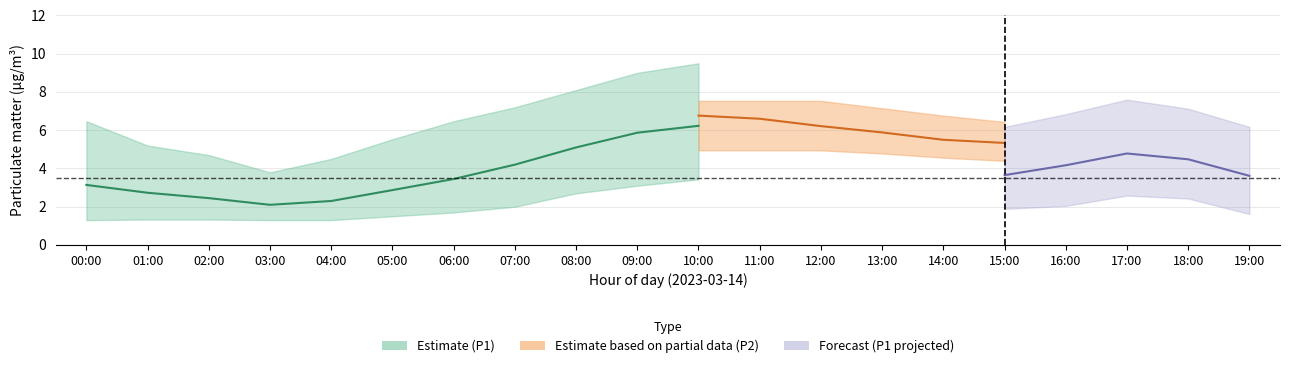

What is the difference between the P2_lower values at 14:00 and 09:00?

0.1